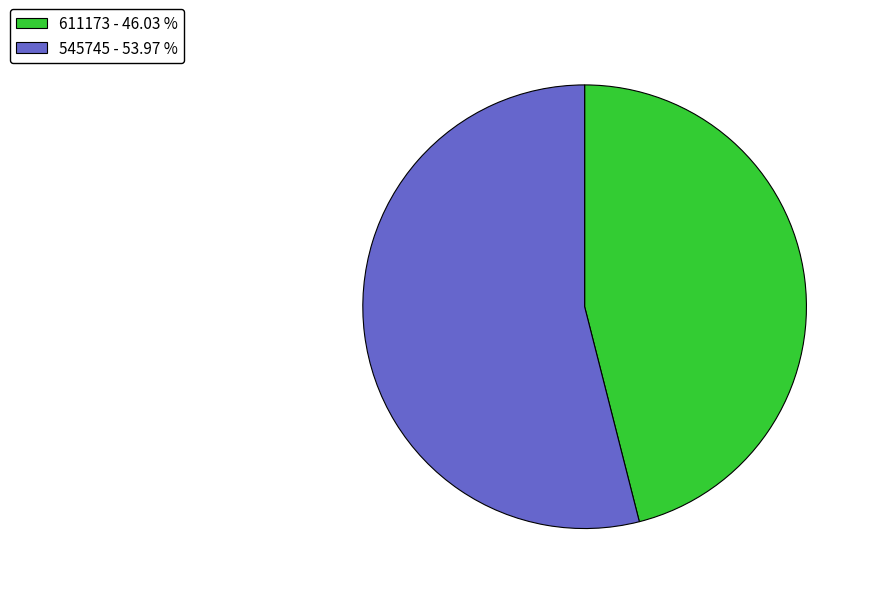

What is the smallest slice in the pie chart?

611173